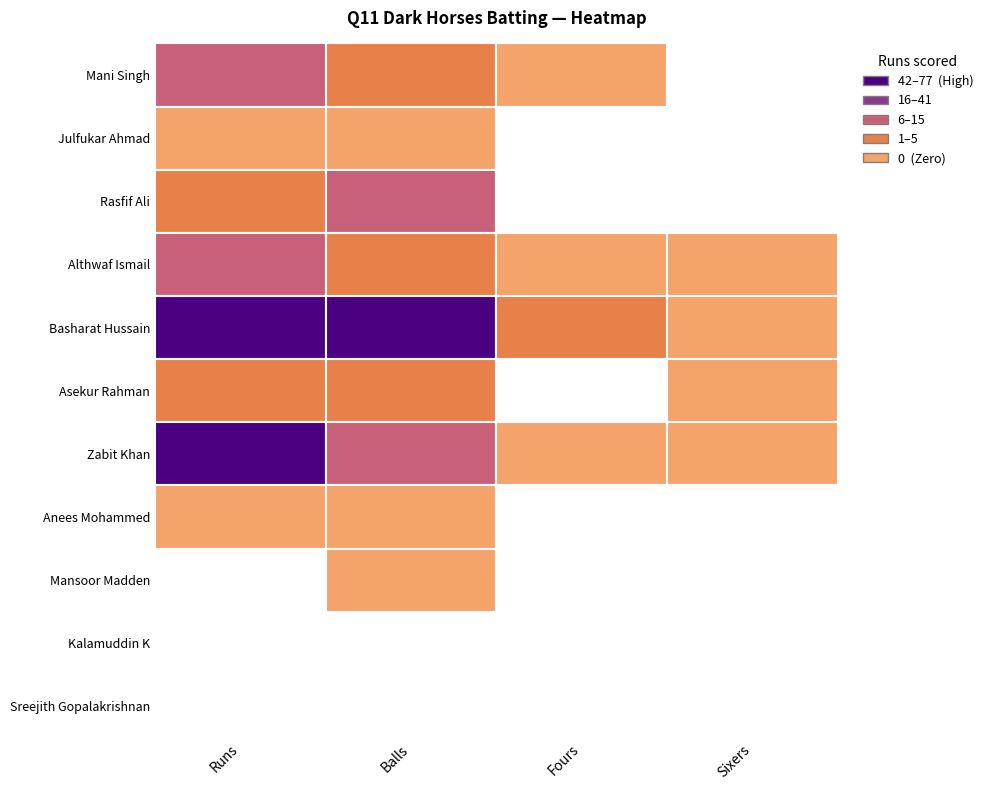

Is the value of Anees Mohammed at Runs greater than the value of Asekur Rahman at Sixers?

No